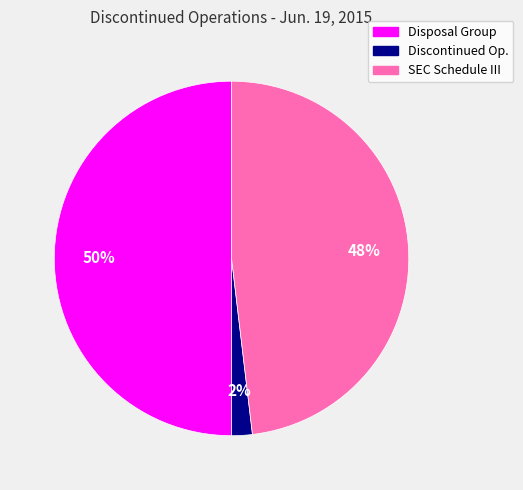

To the nearest percent, what is the average slice percentage?

33%